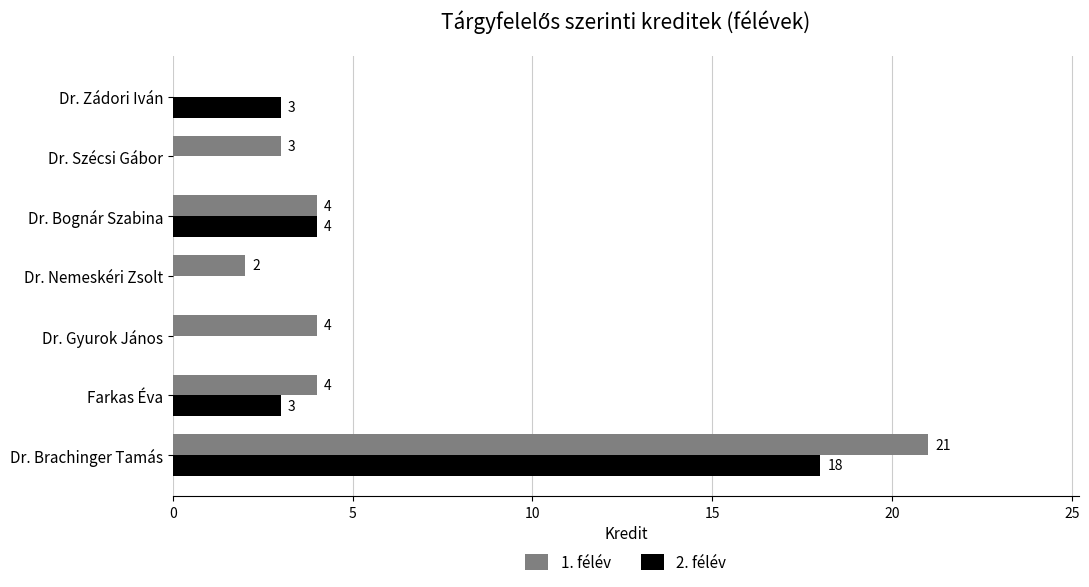

Which series has the largest total across all categories?

1. félév